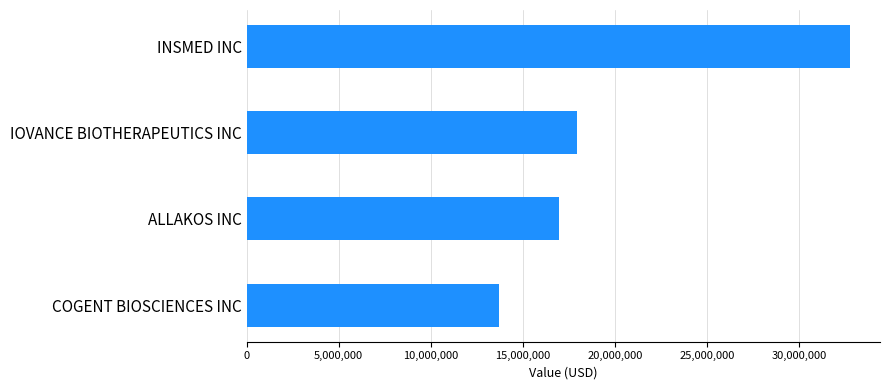

Reading bottom to top, what are all the values shown in this chart?

COGENT BIOSCIENCES INC=13688000	ALLAKOS INC=16949000	IOVANCE BIOTHERAPEUTICS INC=17916000	INSMED INC=32759000